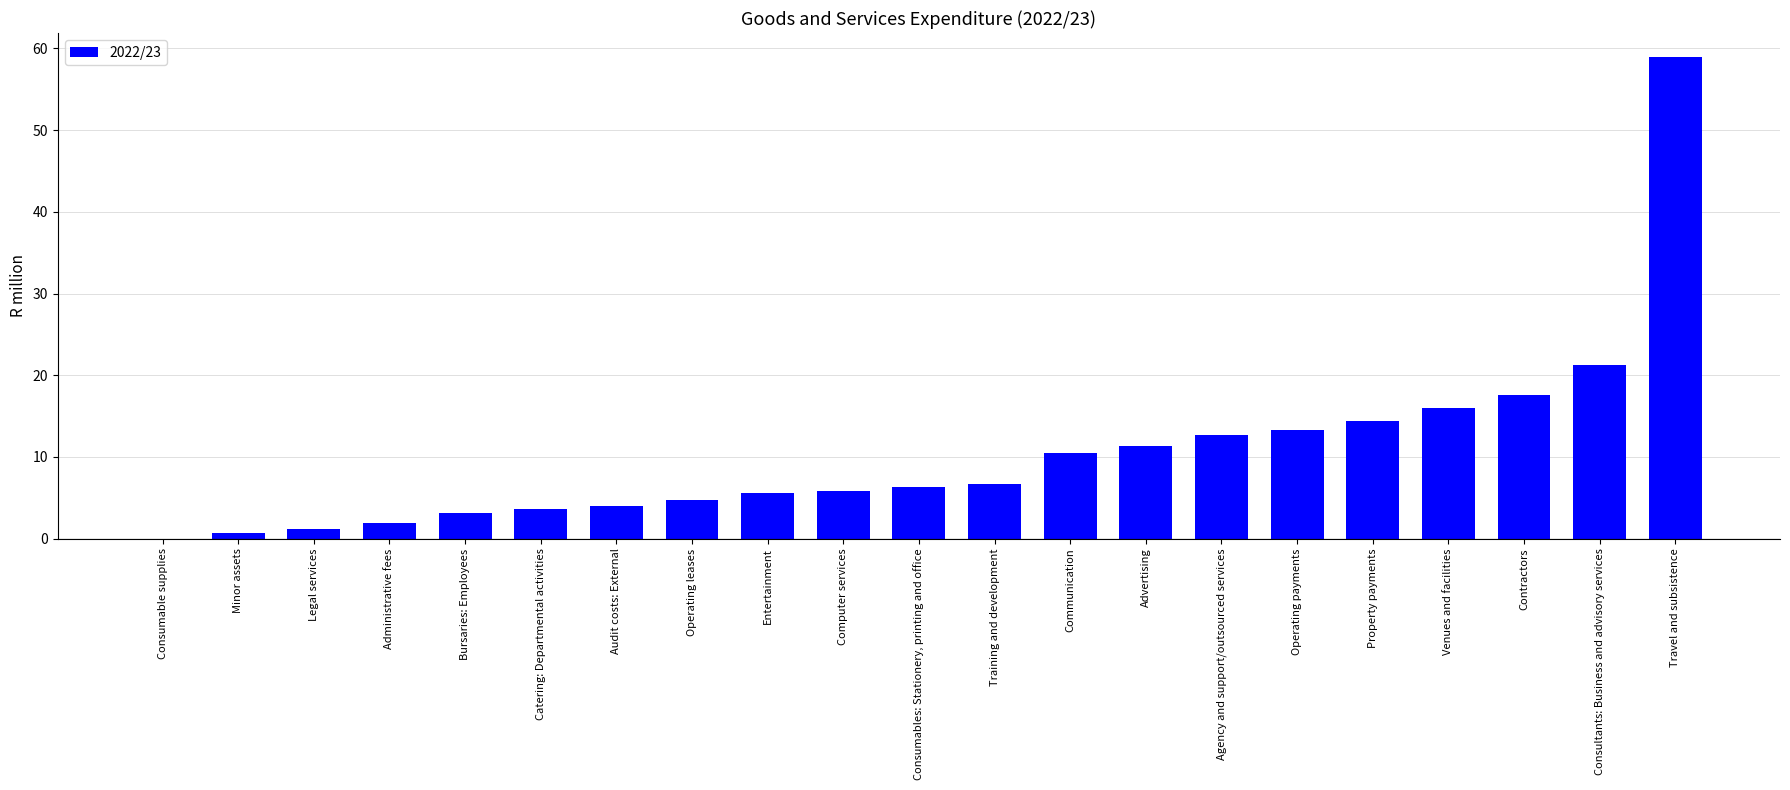

What is the greatest value displayed?

58.9